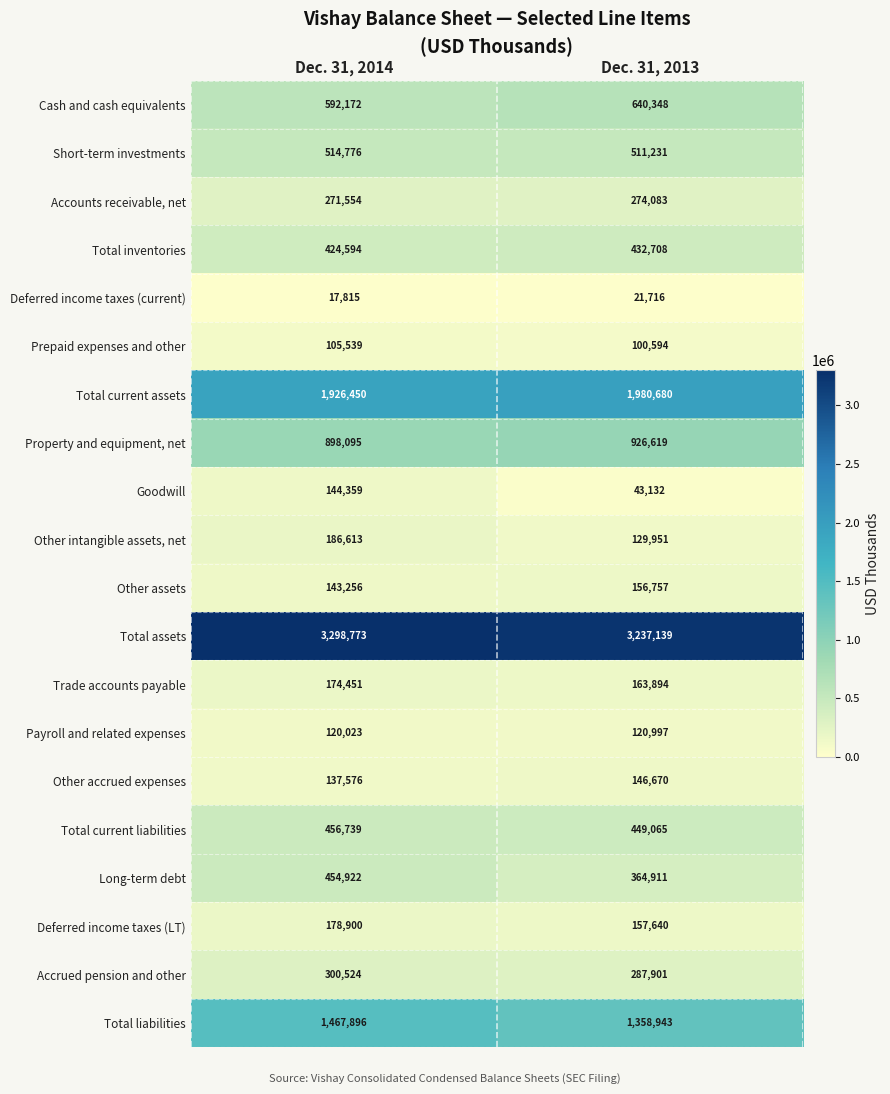

At how many categories does at least one series exceed 3261717?

1